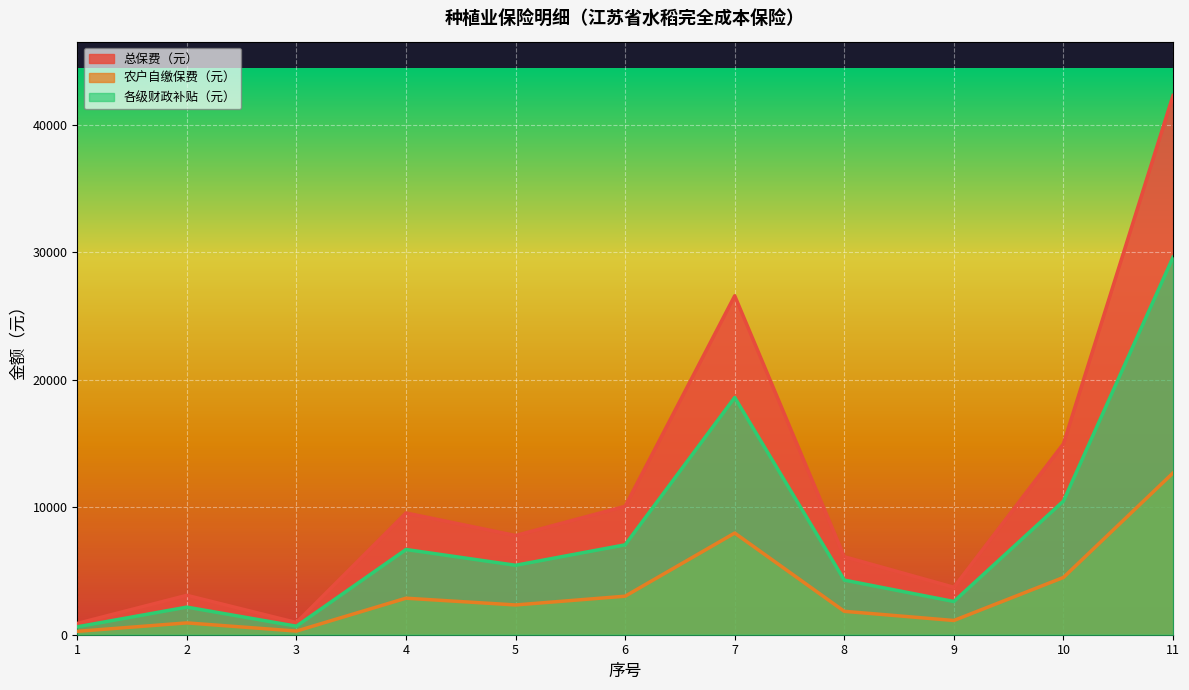

What is the average value of the 承保数量（亩） series?

11464.2